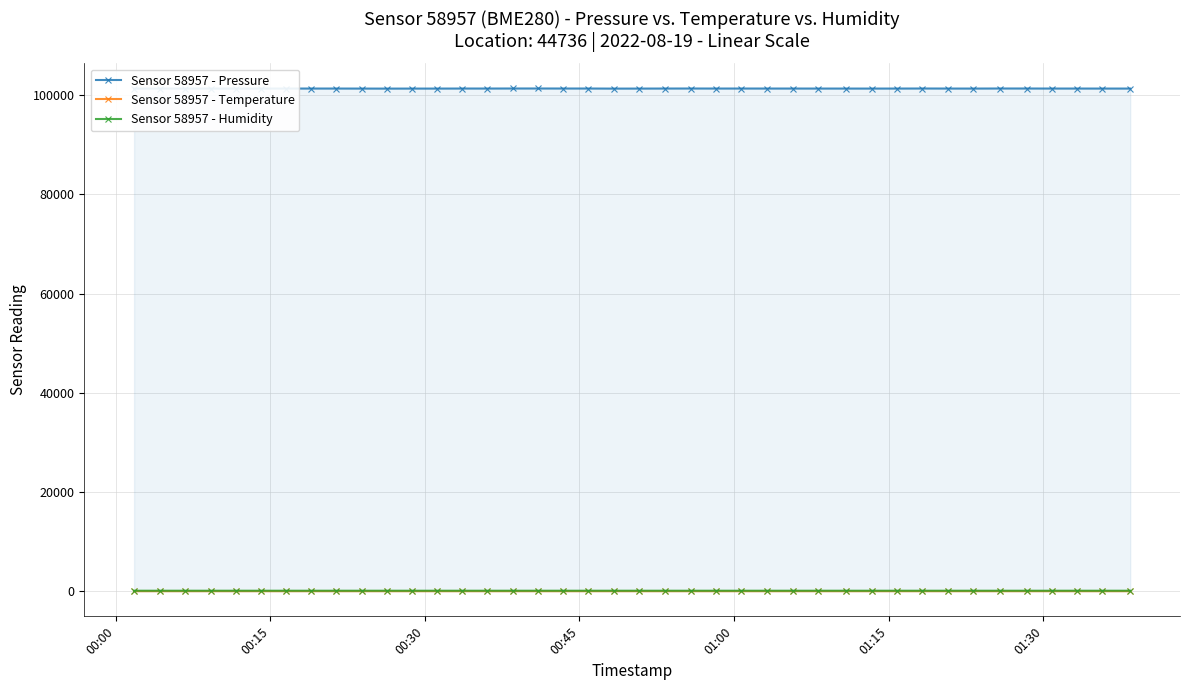

True or false: Sensor 58957 - Pressure has more than 2 points higher than both neighbors.

True